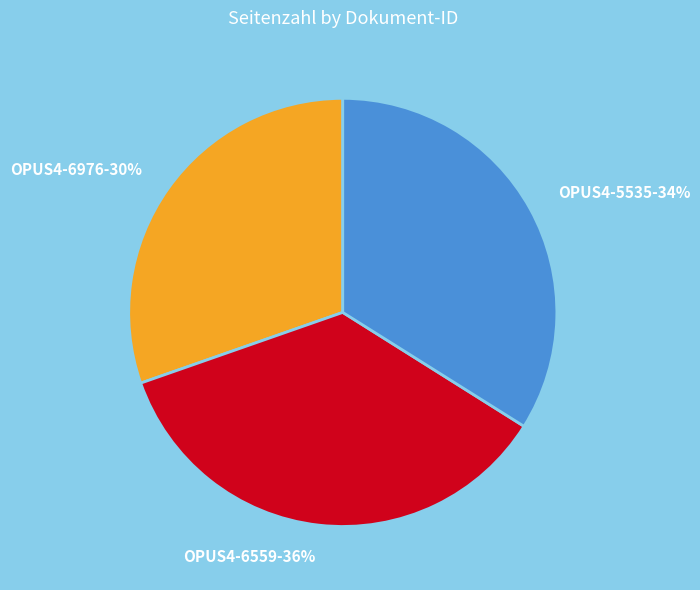

Does any single category account for the majority?

No